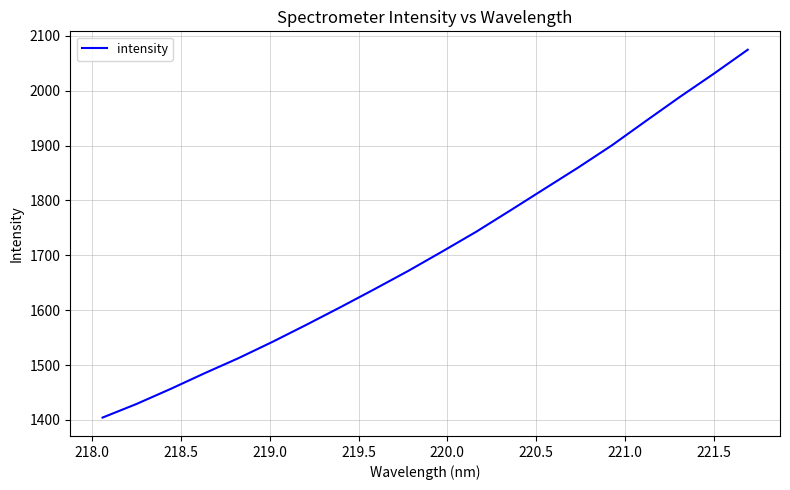

Reading right to left, transcribe all the data shown in this chart.

2074.7	2030.9	1988.7	1944.9	1900.5	1859.8	1820.8	1781.6	1742.9	1706.9	1671.6	1638.1	1605.4	1573.4	1542.2	1512.5	1485.0	1456.4	1429.1	1404.3